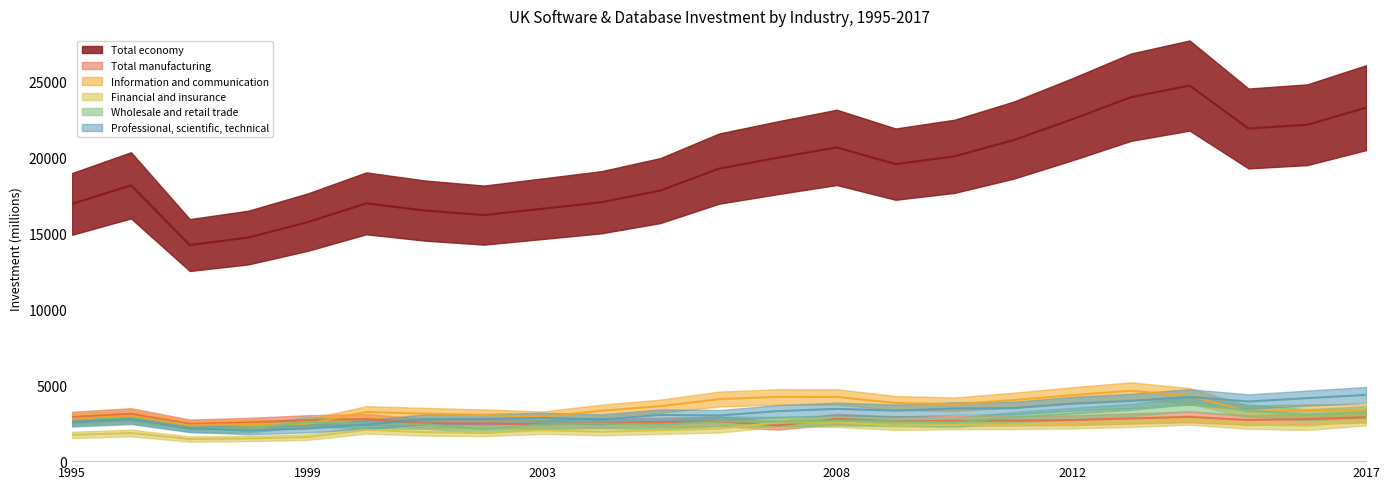

Rank the series at 2002 from lowest to highest value.

Financial and insurance, Wholesale and retail trade, Total manufacturing, Professional, scientific, technical, Information and communication, Total economy